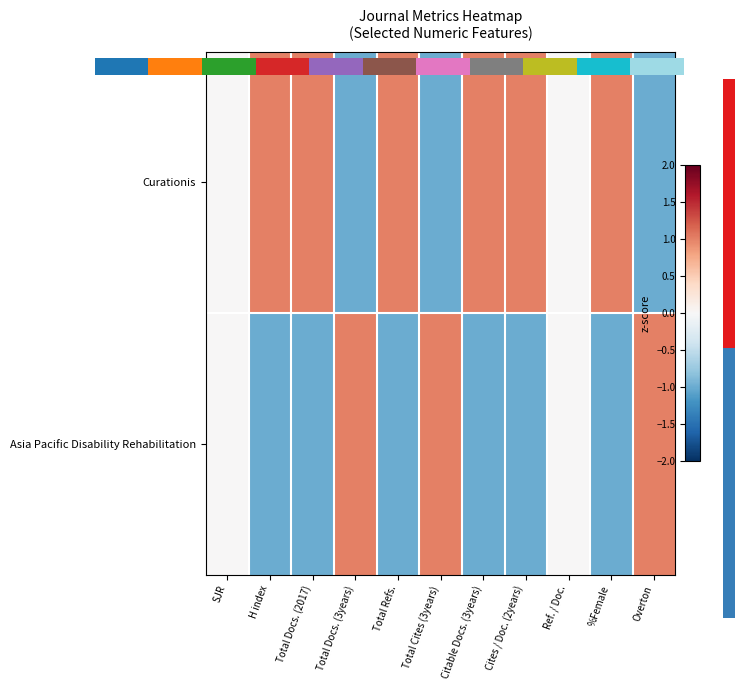

What is the smallest value displayed?

-1